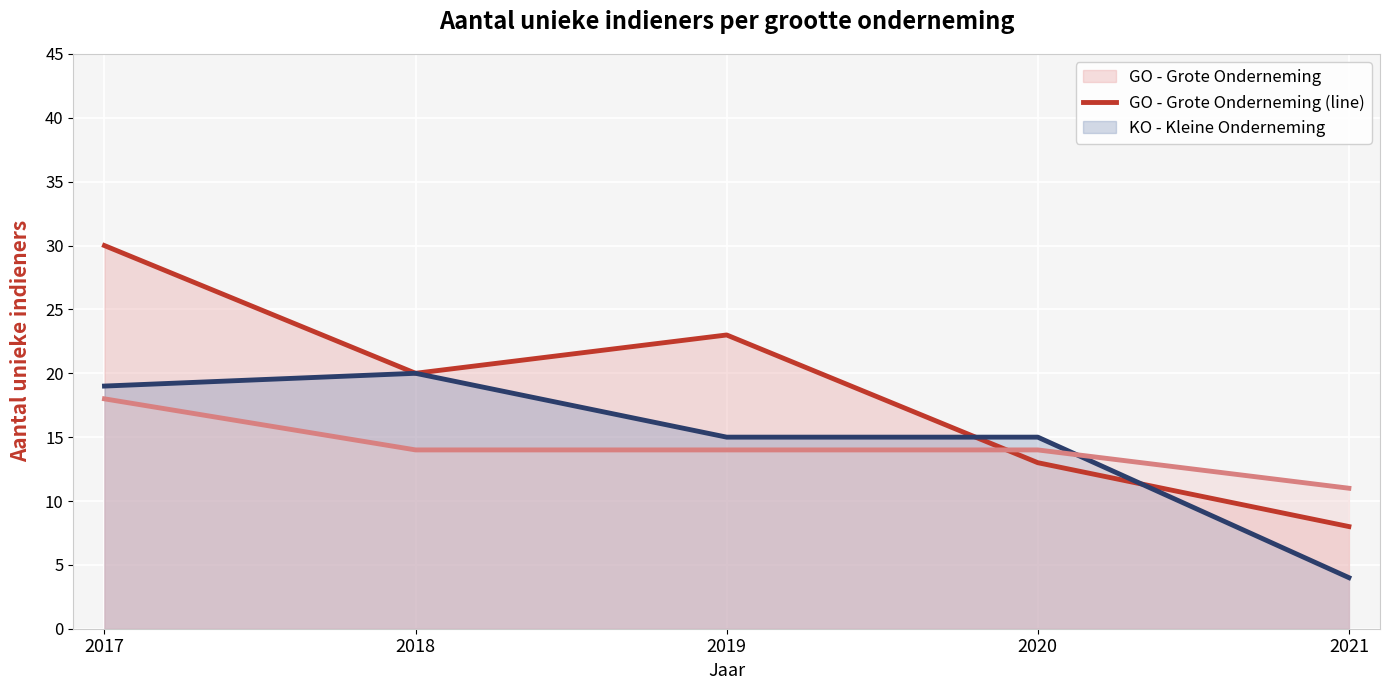

What value does the KO - Kleine Onderneming (line) series have at 2020, to the nearest 10?

20